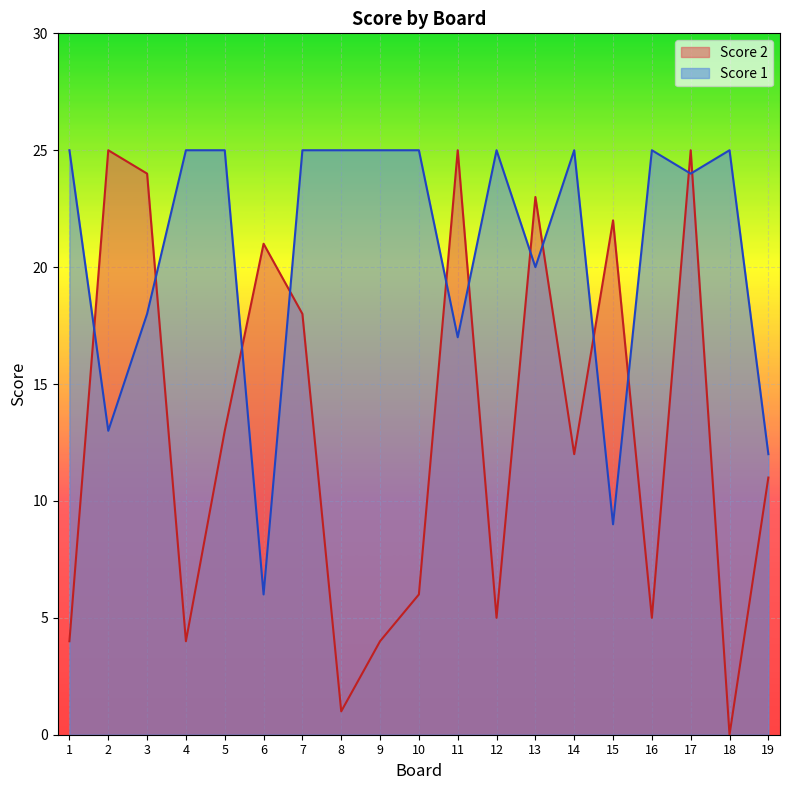

List the series in order of their peak value, lowest first.

Score 2, Score 1